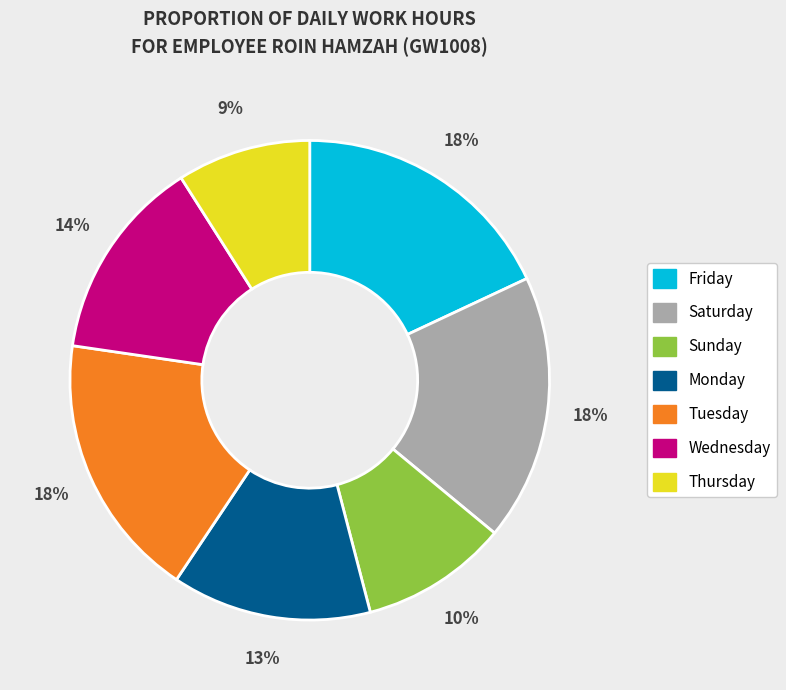

What is the smallest slice in the pie chart?

Thursday